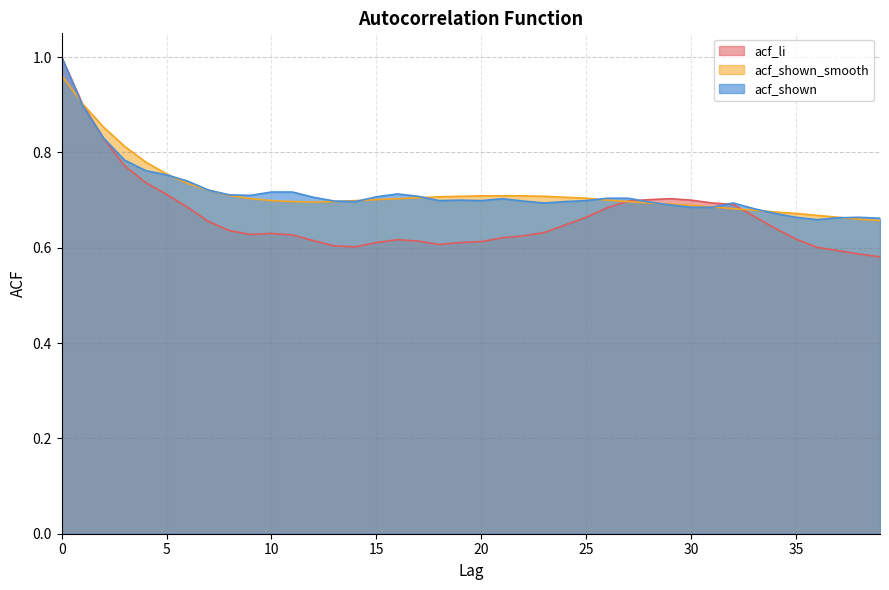

True or false: acf_shown has more than 2 interior local peaks.

True